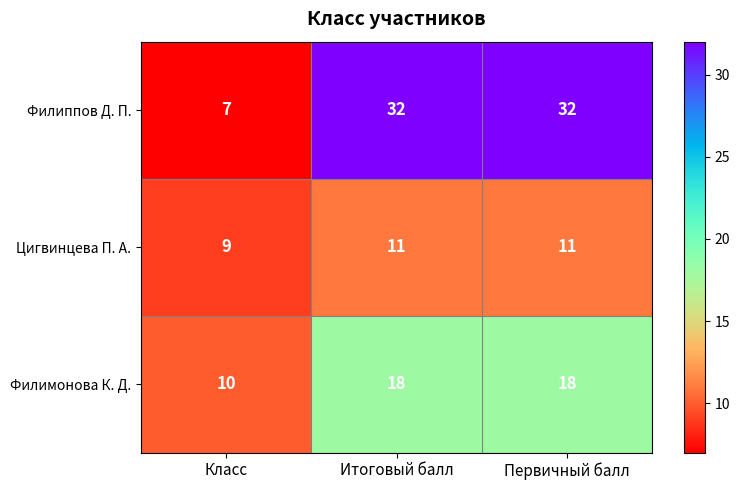

What is the smallest value displayed?

7